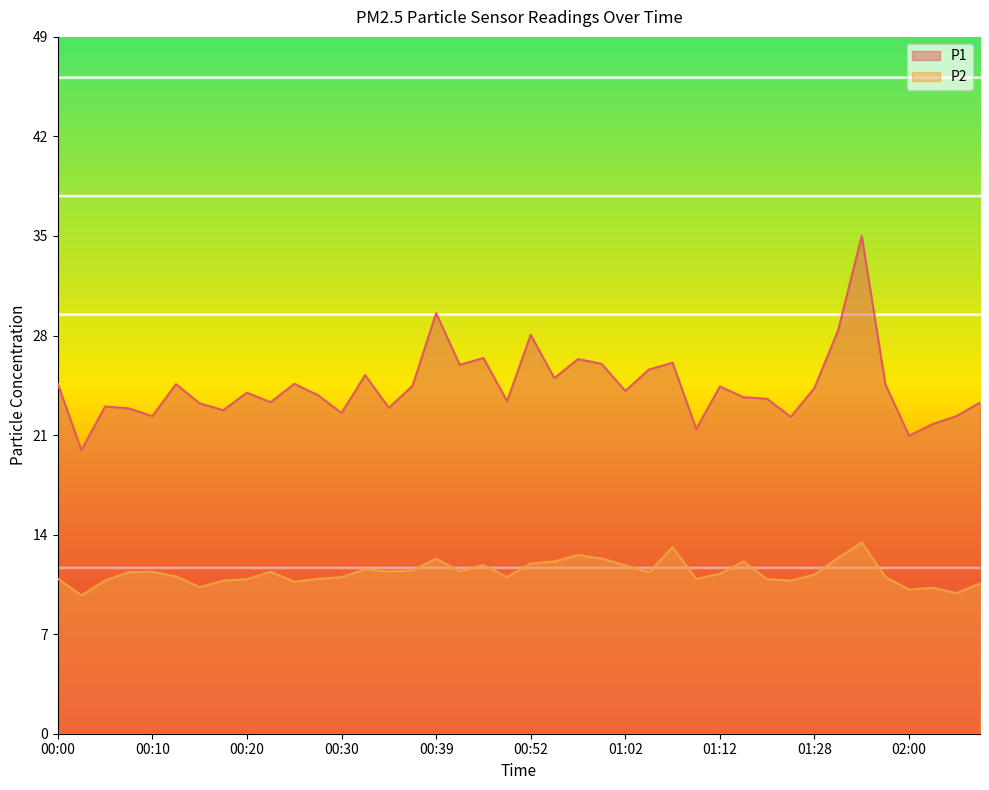

What is the sum of all P2 values?

450.6